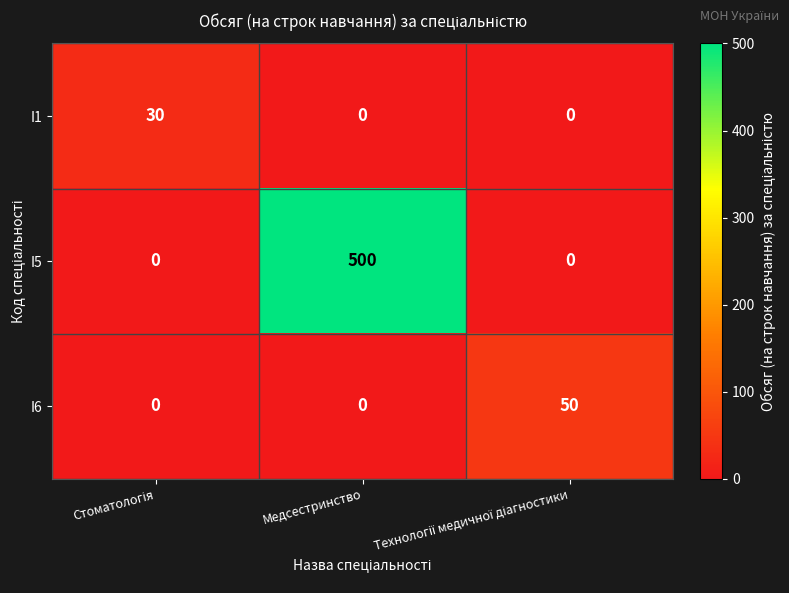

How many categories are shown in the chart?

3